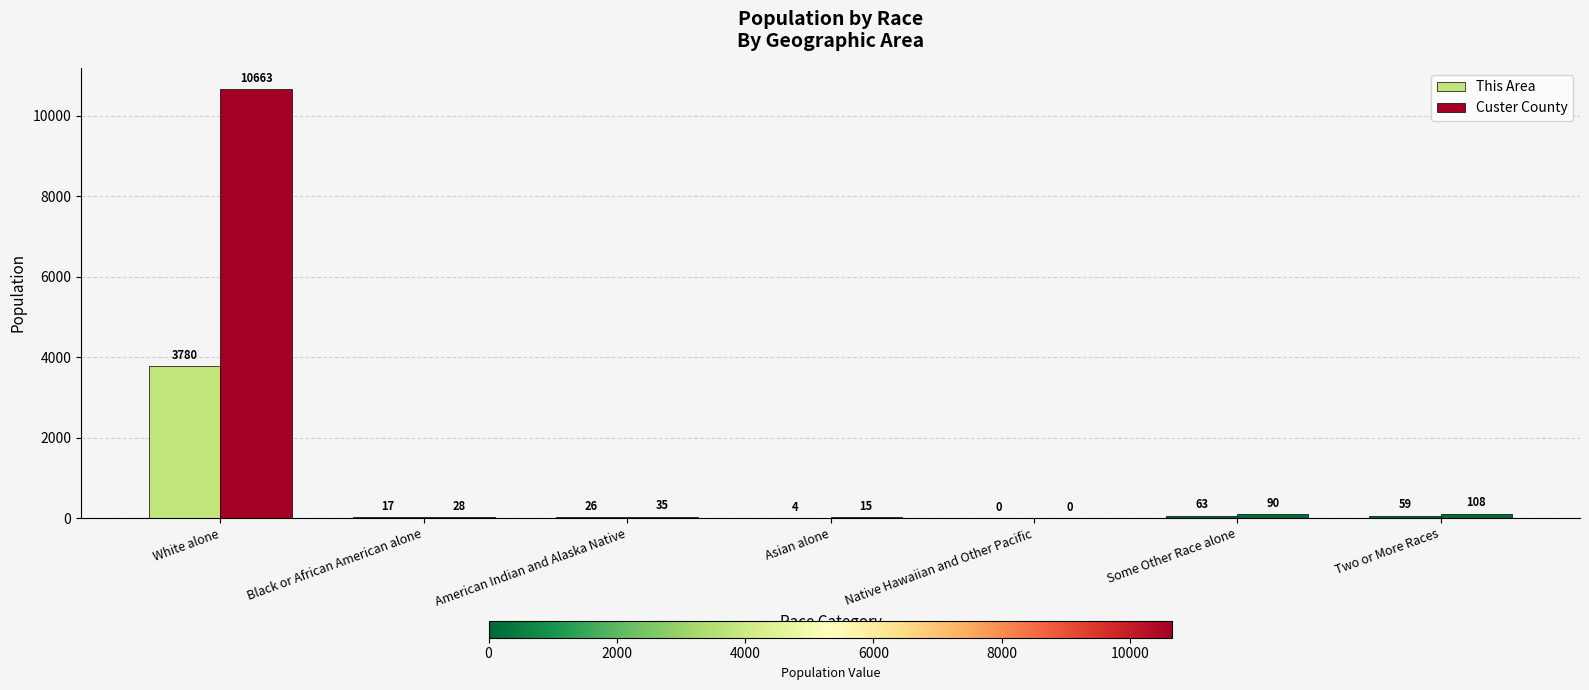

True or false: Custer County has a value of 5479 at White alone.

False